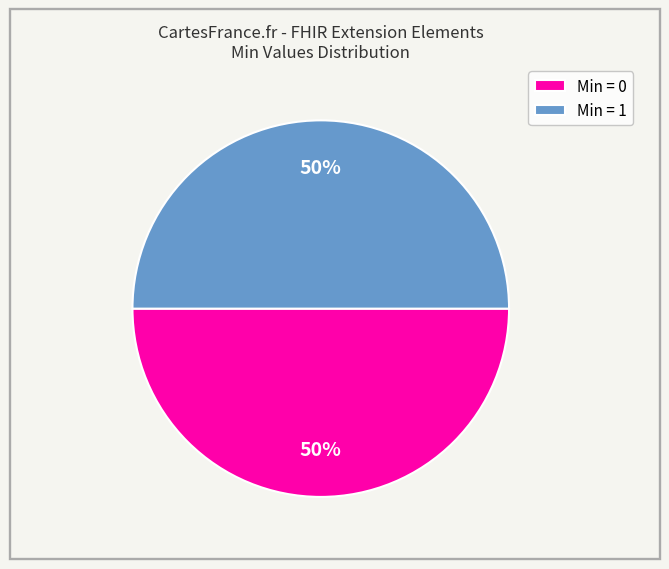

How many segments does this pie chart have?

2